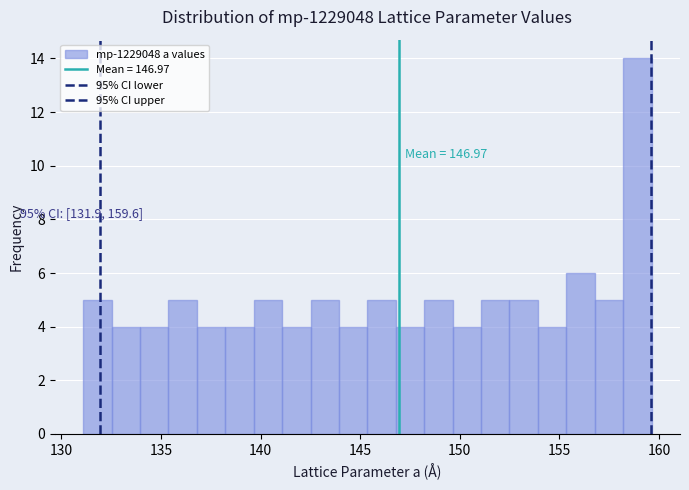

Around what value on the x-axis is the tallest bar? Give the approximate position of its centre, as read against the axis.

159.0